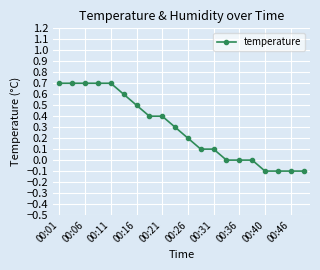

What is the difference between the maximum and minimum values?

0.8